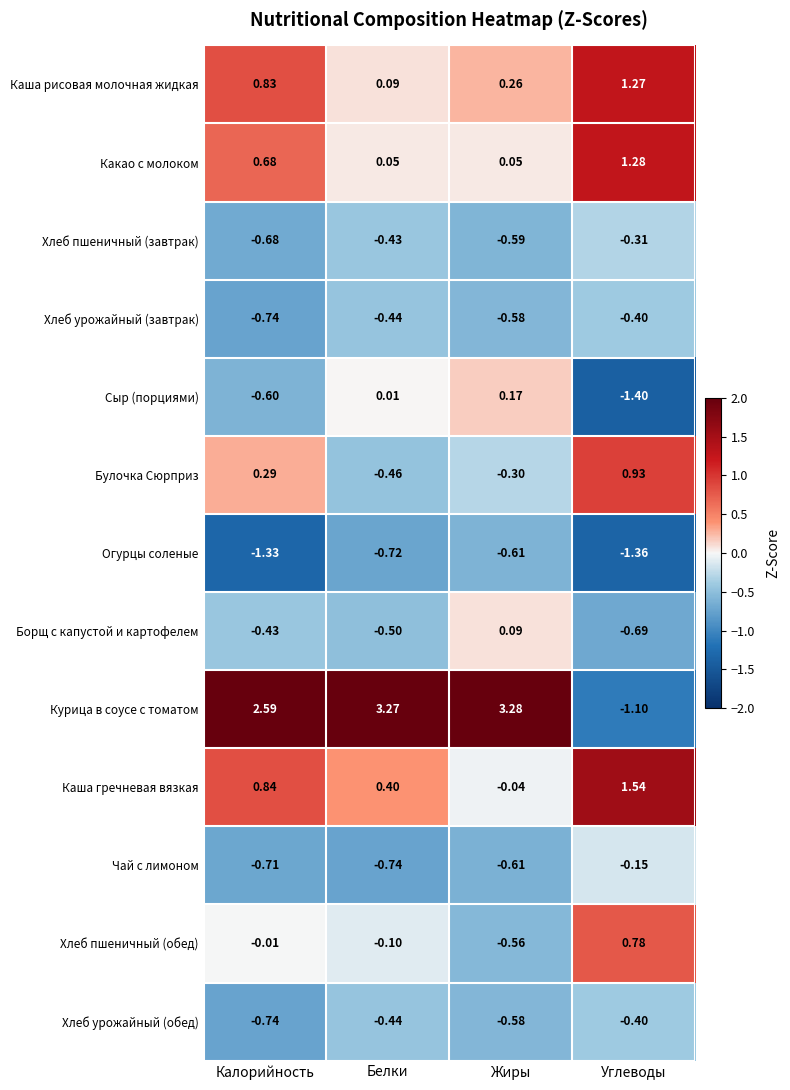

Rank the categories by Хлеб урожайный (завтрак) value from lowest to highest.

Калорийность, Жиры, Белки, Углеводы